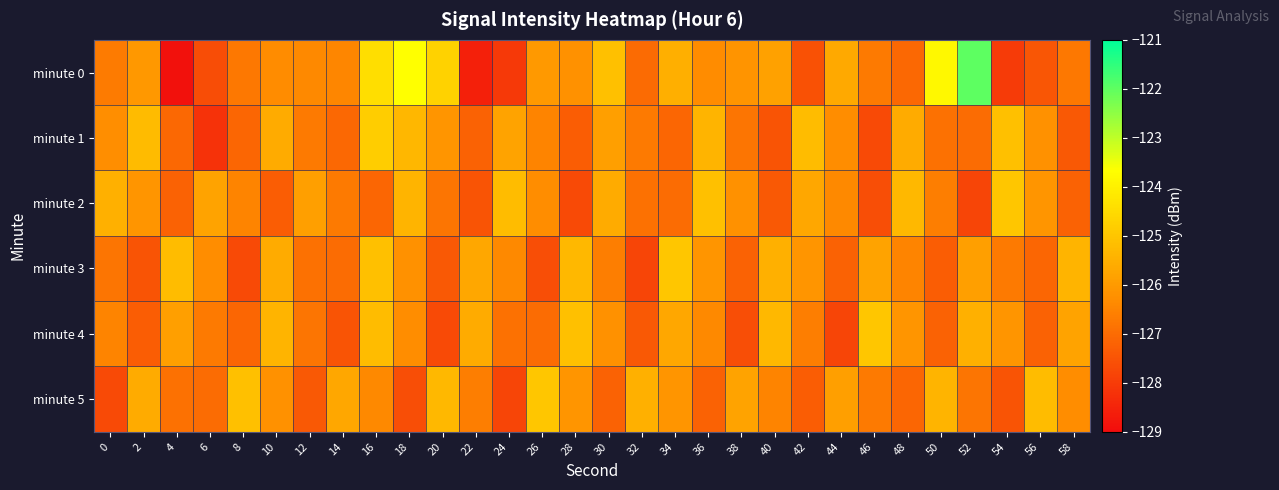

Count the number of categories in the chart.

30